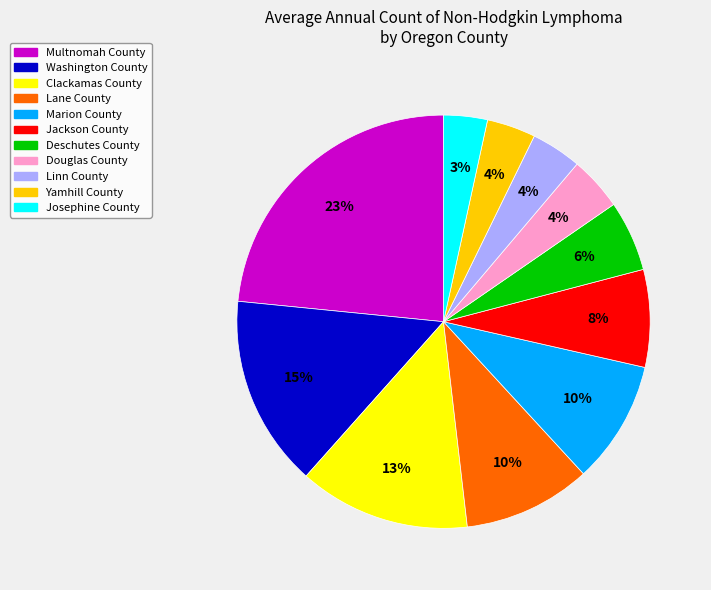

What is the largest slice in the pie chart?

Multnomah County